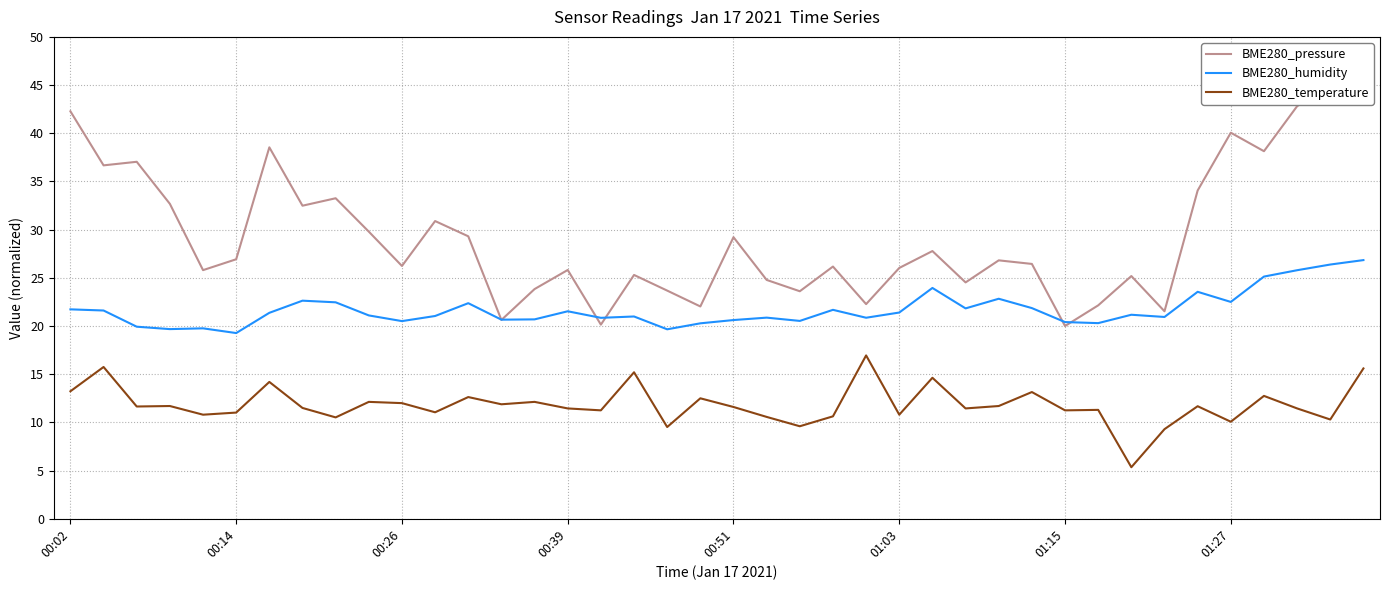

Is the value of BME280_temperature at 31 greater than the value of BME280_pressure at 17?

No